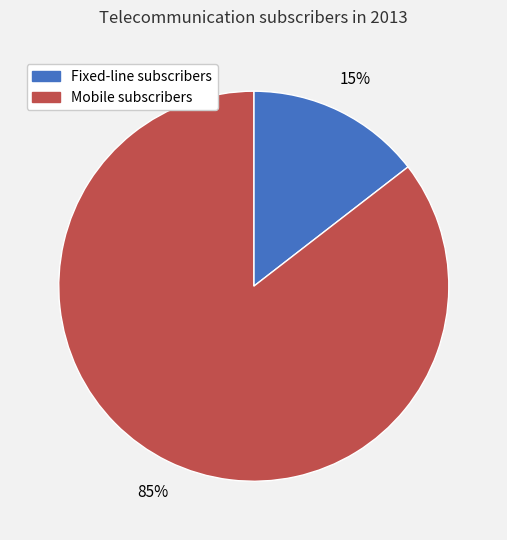

True or false: Mobile subscribers accounts for 97% of the total.

False